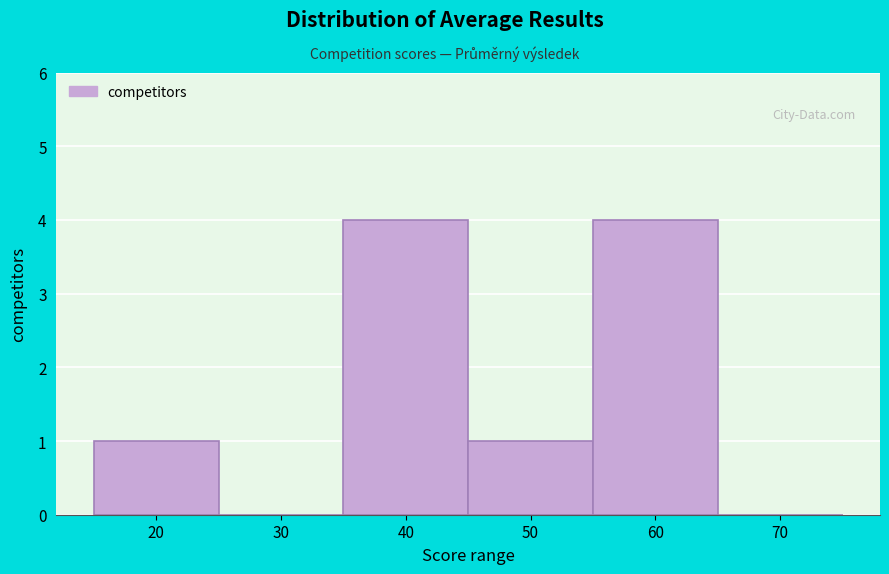

Reading right to left, what are all the values shown in this chart?

70=0	60=4	50=1	40=4	30=0	20=1